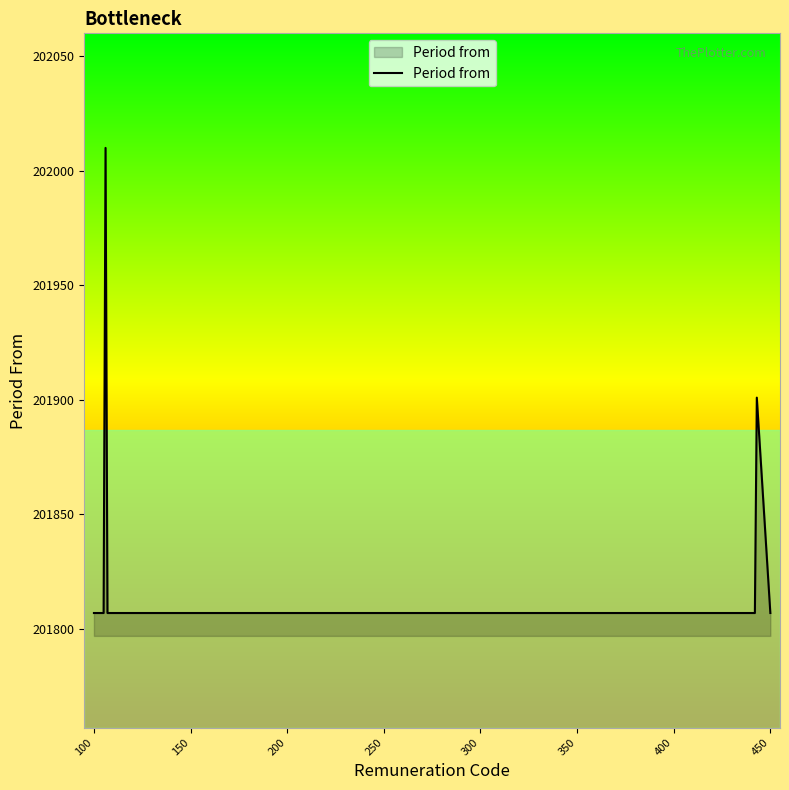

What is the greatest value displayed?

202010